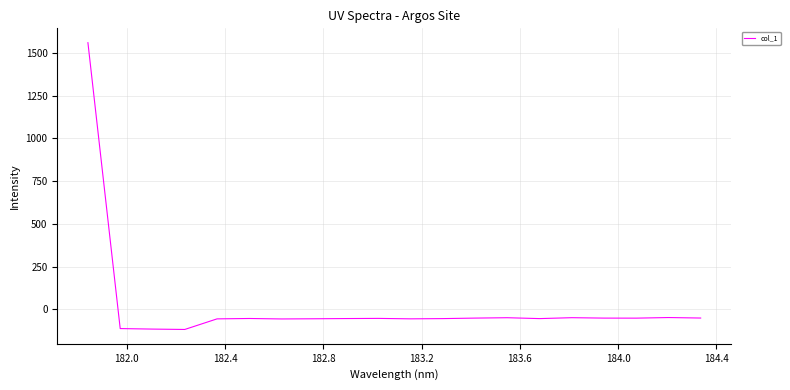

What is the maximum value shown in the chart?

1560.0